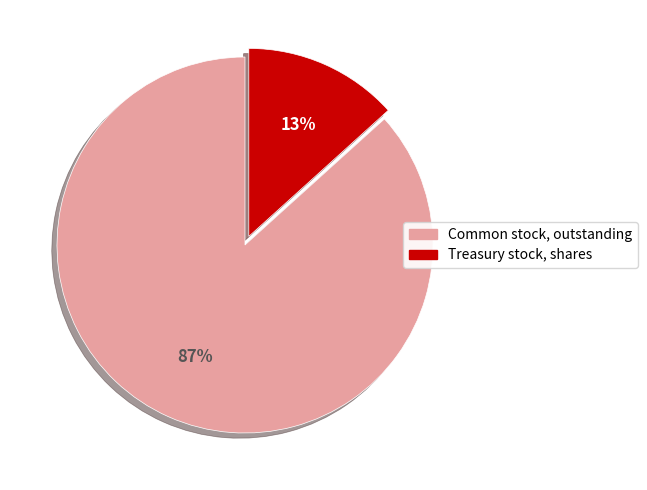

Is the sum of Treasury stock, shares and Common stock, outstanding greater than half?

Yes